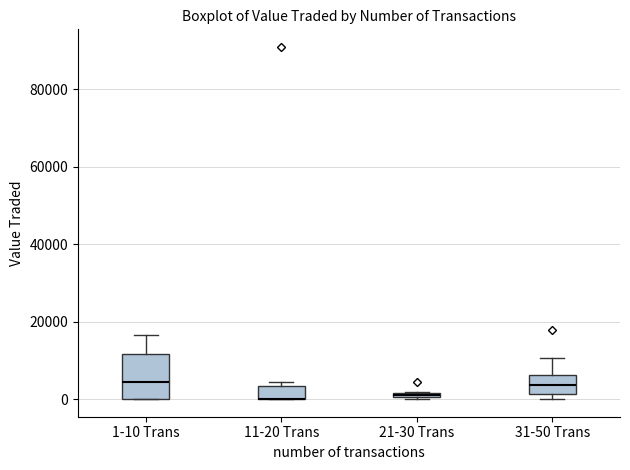

Comparing the boxes themselves (not the whiskers), which one is the tallest?

1-10 Trans